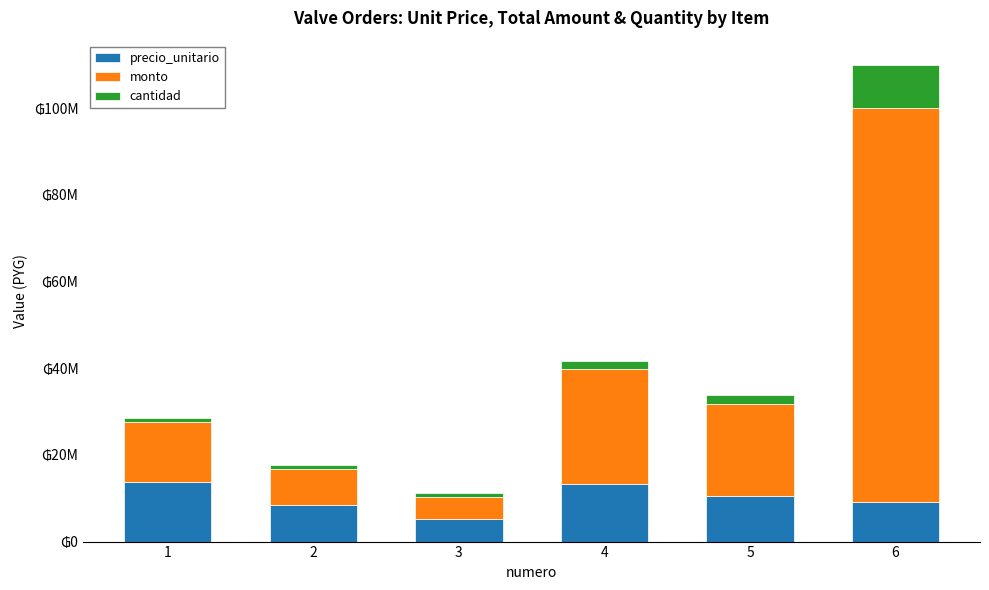

Between 3 and 1, which is larger?

1